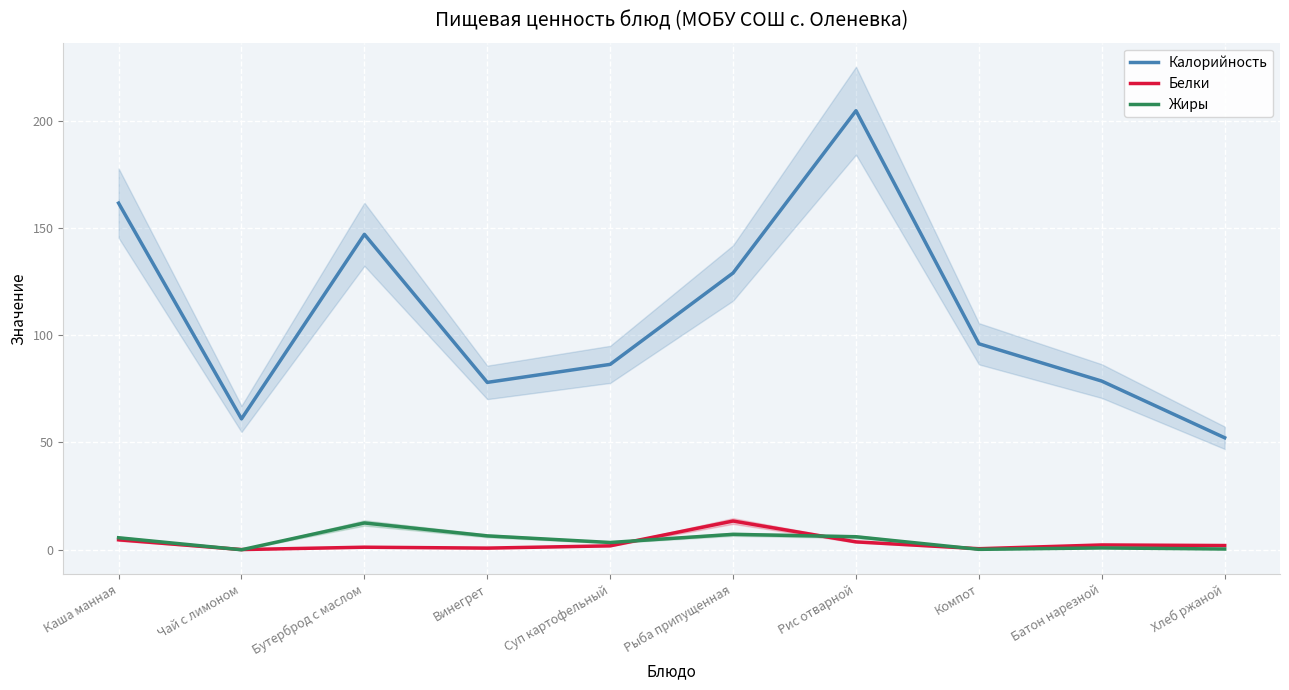

Where is the first local maximum for Калорийность?

Бутерброд с маслом